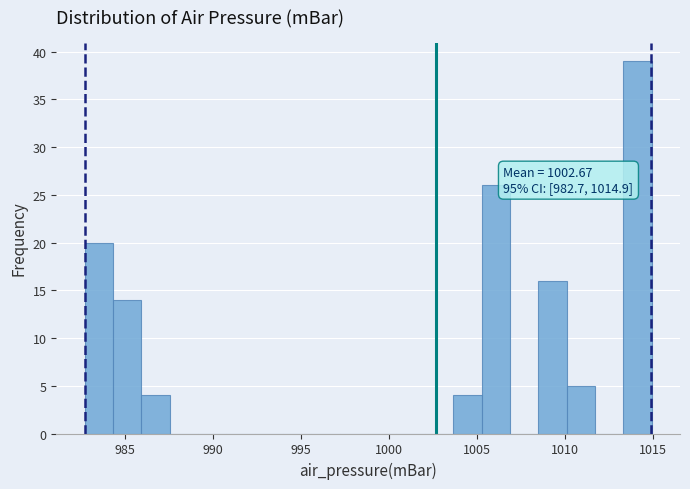

Around what value on the x-axis is the tallest bar? Give the approximate position of its centre, as read against the axis.

1014.0